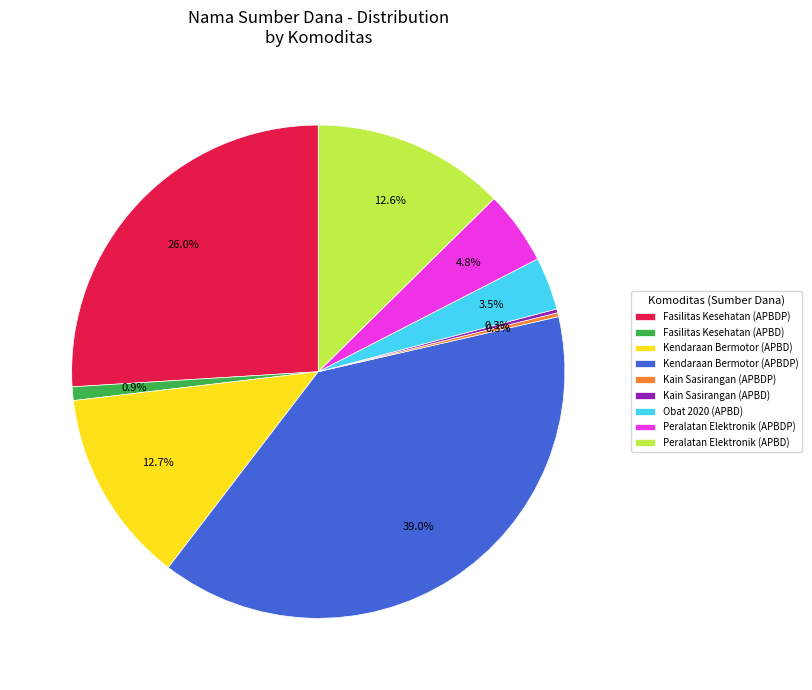

Which has a higher value, Obat 2020 (APBD) or Fasilitas Kesehatan (APBD)?

Obat 2020 (APBD)